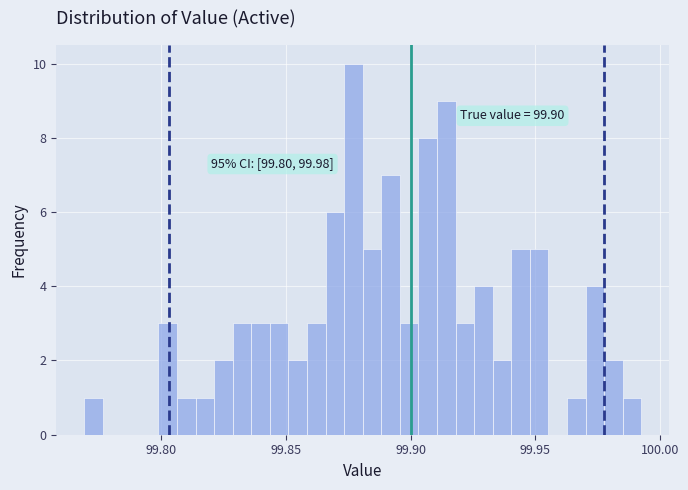

Around what value on the x-axis is the tallest bar? Give the approximate position of its centre, as read against the axis.

99.875